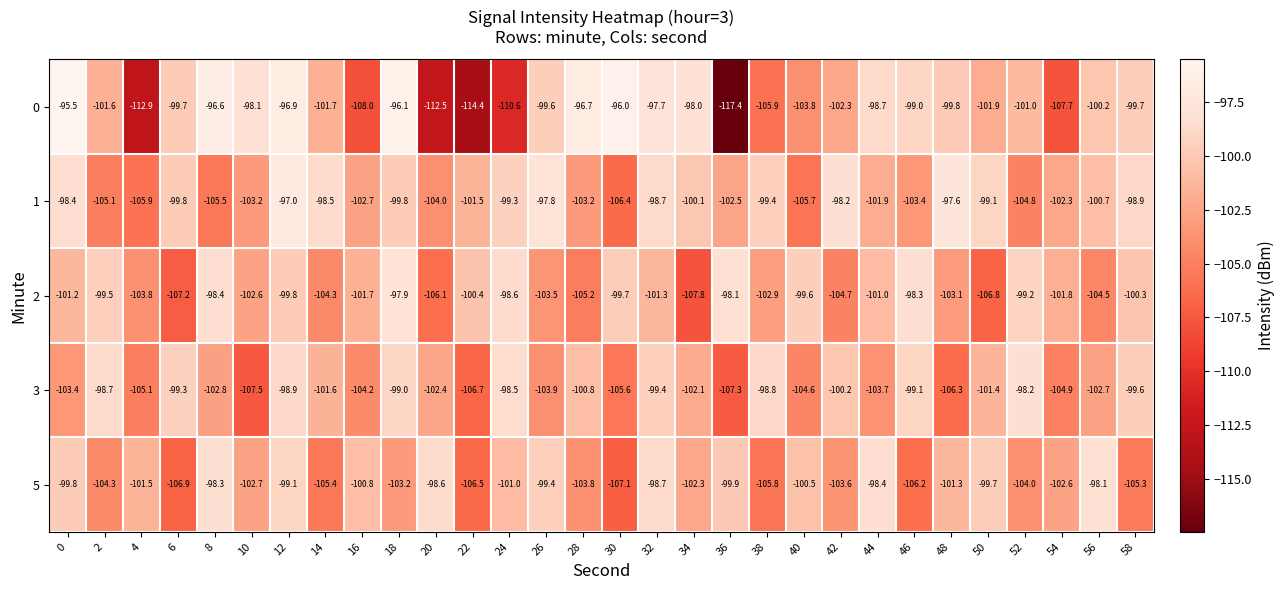

Which series has the largest total across all categories?

1